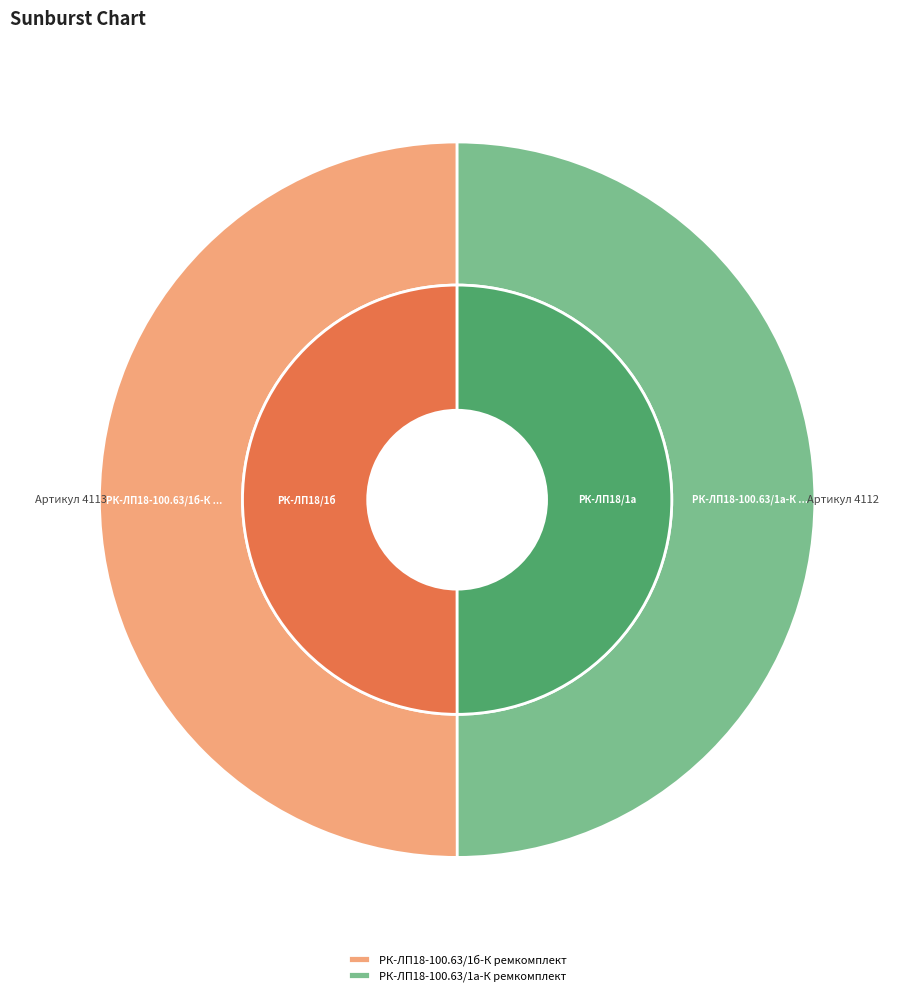

What is the smallest slice in the pie chart?

РК-ЛП18-100.63/1а-К ремкомплект